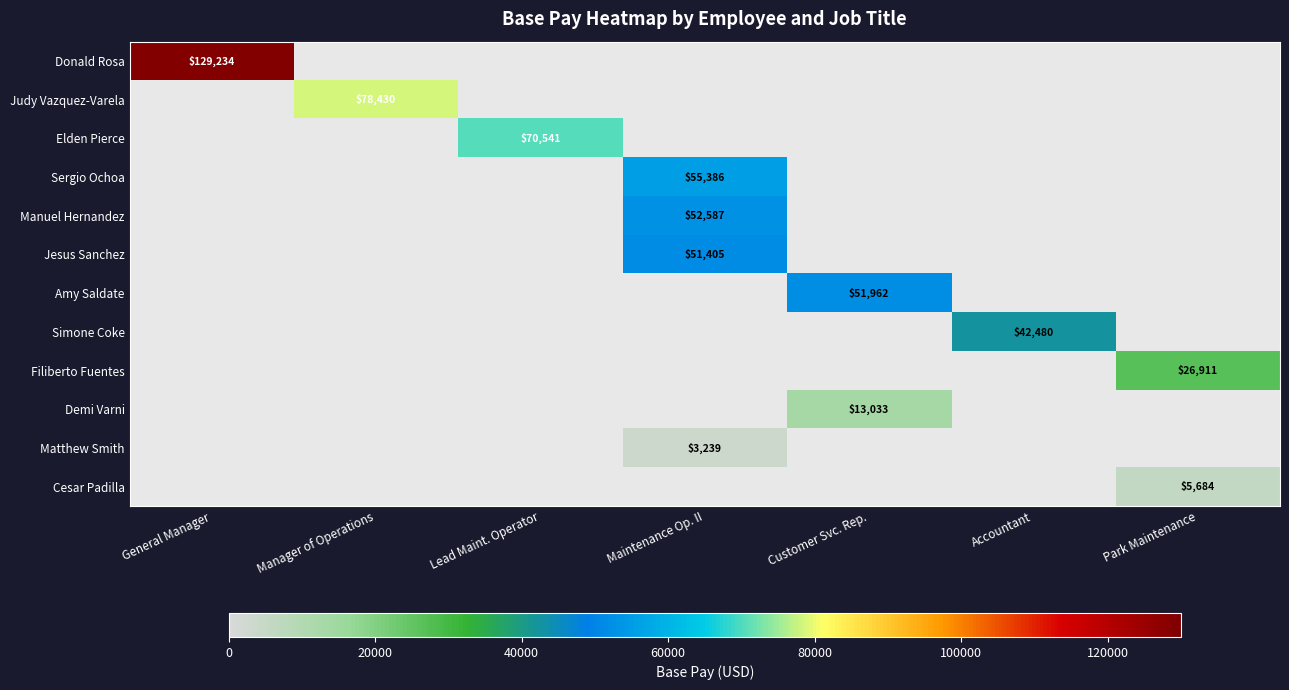

How many distinct data groups are displayed?

12